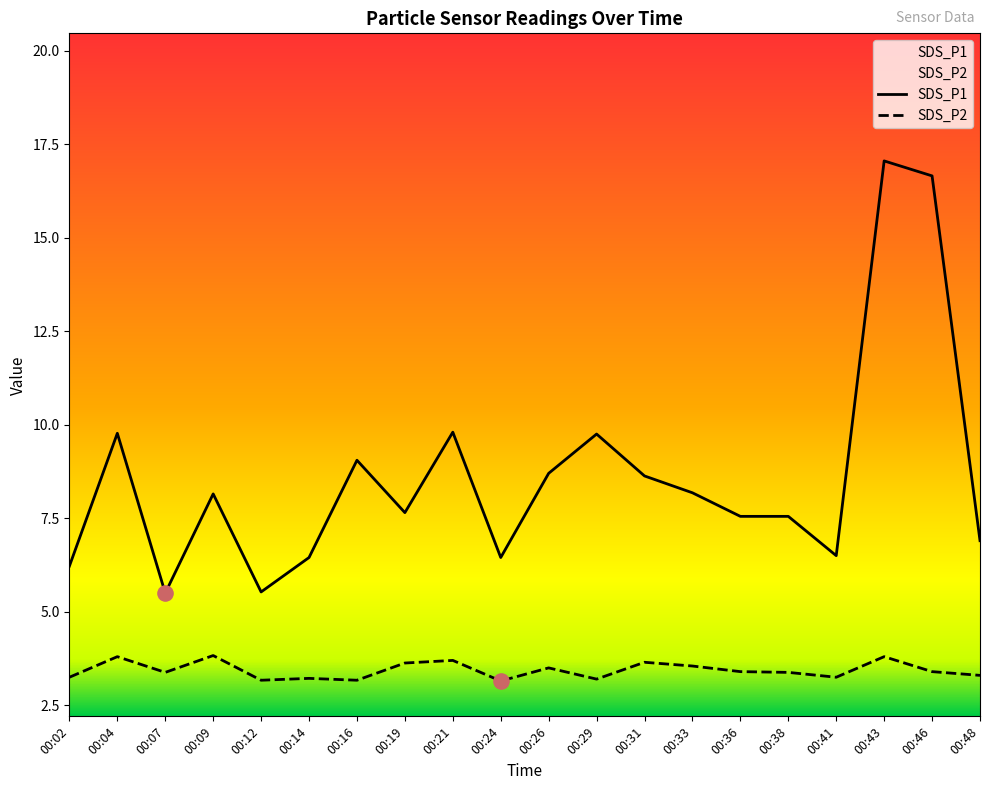

Is the value of SDS_P2 at 00:29 greater than the value of SDS_P1 at 00:12?

No